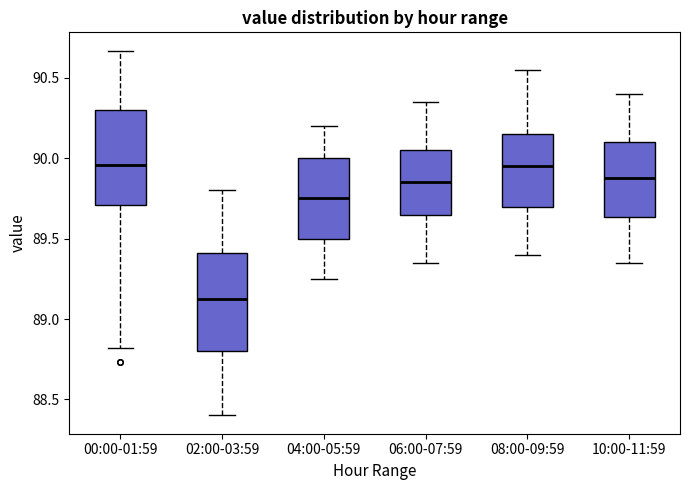

Reading left to right, transcribe this box plot: for each box, give where its median line is, the range the box spans, and where its two whiskers end, as read against the y-axis. The values are not printed on the chart, so give them approximately, as read against the axis.

00:00-01:59: median 89.95, box 89.70 to 90.30, whiskers 88.80 to 90.65
02:00-03:59: median 89.15, box 88.80 to 89.40, whiskers 88.40 to 89.80
04:00-05:59: median 89.75, box 89.50 to 90.00, whiskers 89.25 to 90.20
06:00-07:59: median 89.85, box 89.65 to 90.05, whiskers 89.35 to 90.35
08:00-09:59: median 89.95, box 89.70 to 90.15, whiskers 89.40 to 90.55
10:00-11:59: median 89.90, box 89.65 to 90.10, whiskers 89.35 to 90.40